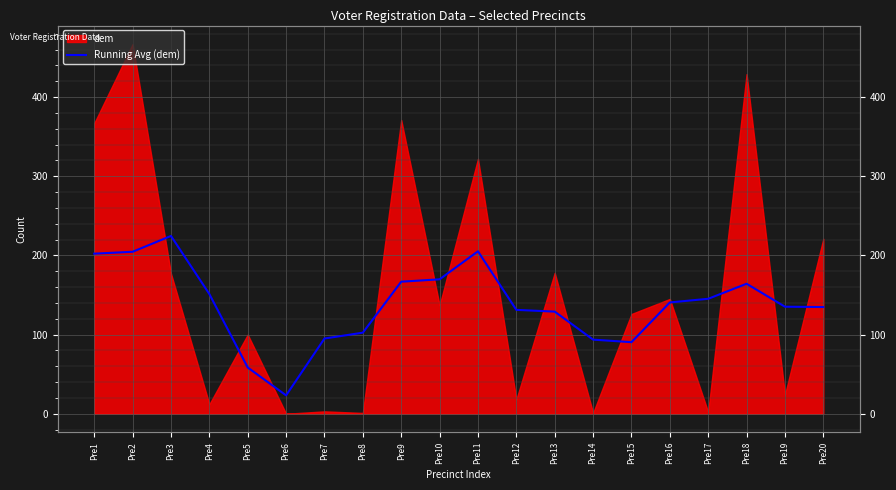

What is the sum of all values?

2767.6